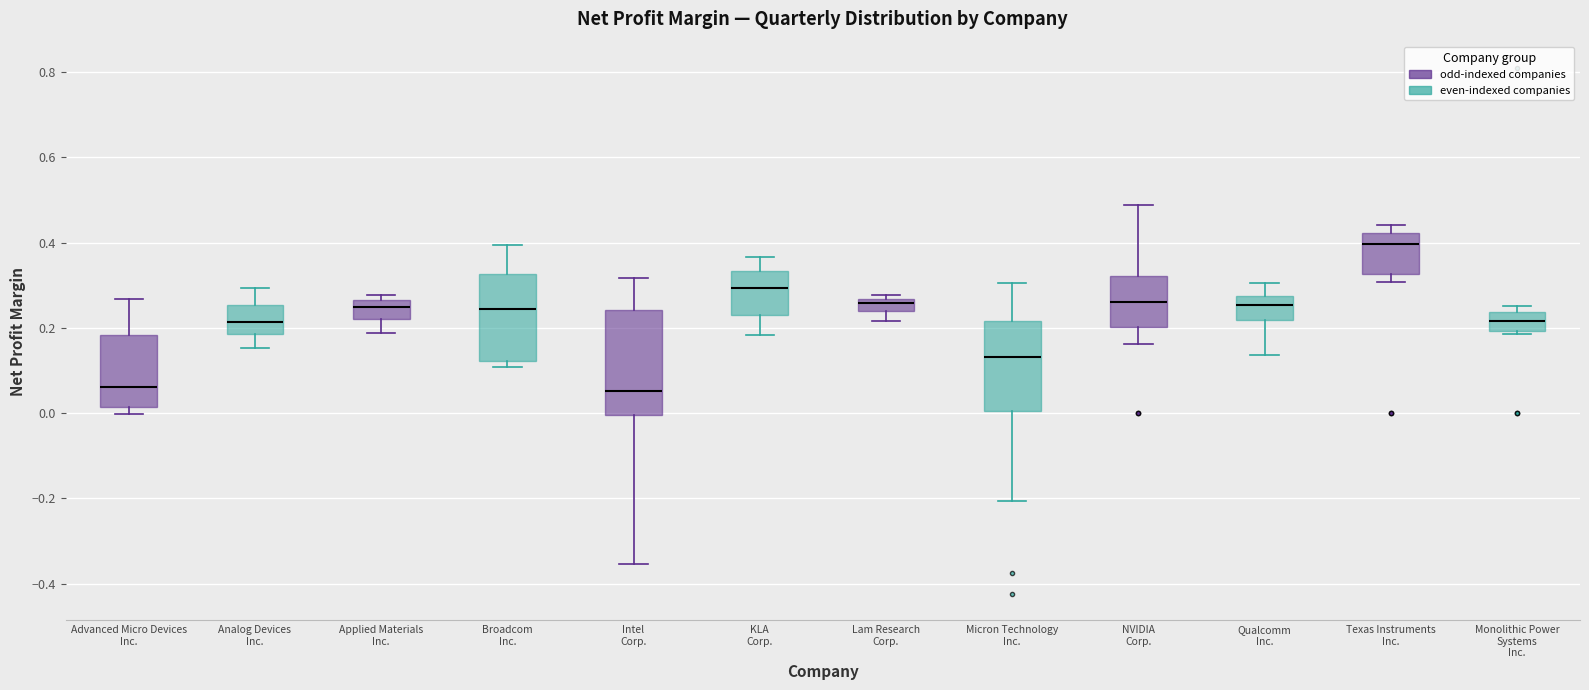

Which box is the tallest, from its lower edge to its upper edge?

Intel Corp.